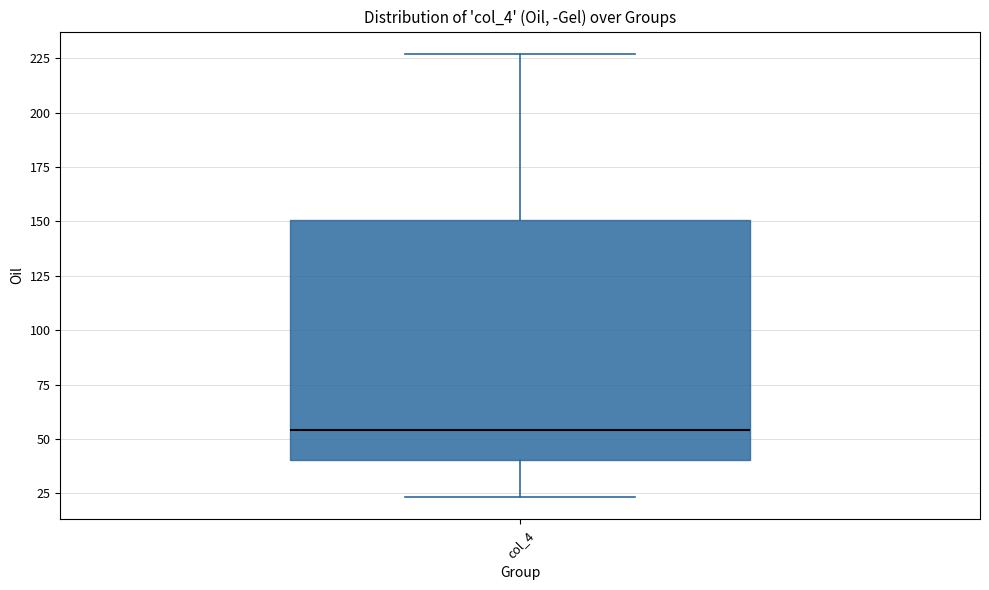

Where does the lower whisker of the box for col_4 end on the y-axis? The values are not printed on the chart, so give them approximately, as read against the axis.

25